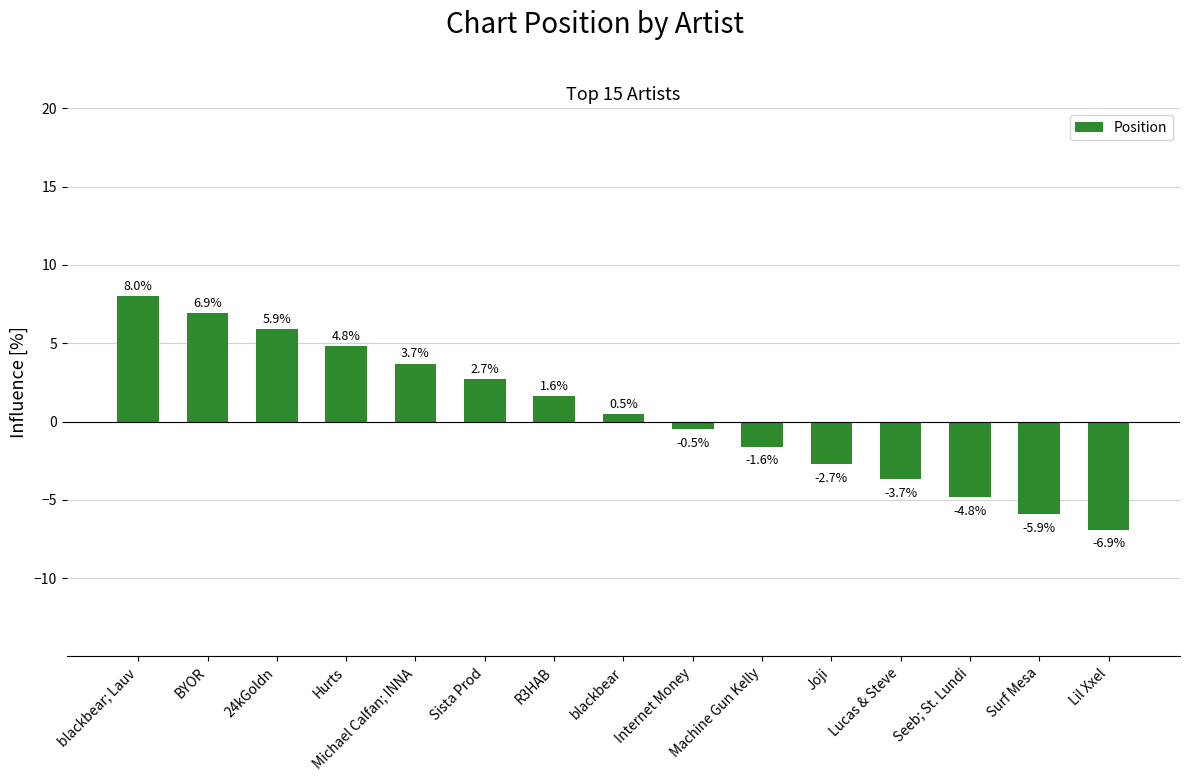

List the labels in order of value, smallest first.

Lil Xxel, Surf Mesa, Seeb; St. Lundi, Lucas & Steve, Joji, Machine Gun Kelly, Internet Money, blackbear, R3HAB, Sista Prod, Michael Calfan; INNA, Hurts, 24kGoldn, BYOR, blackbear; Lauv